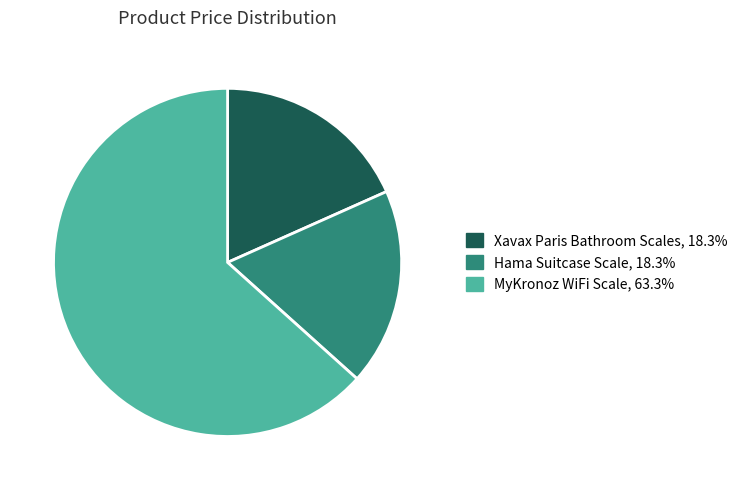

Count the number of slices in the pie.

3